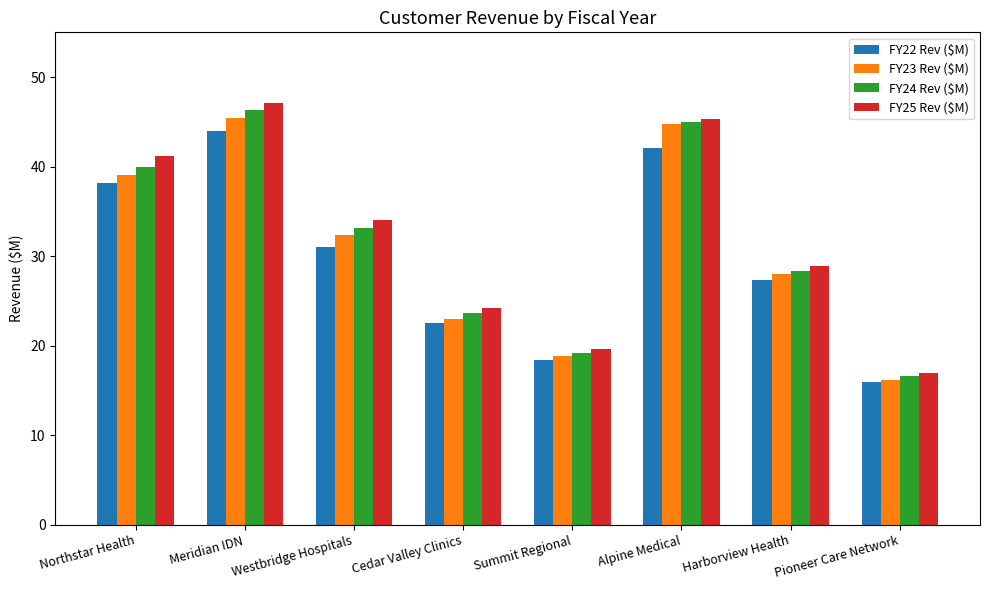

What is the difference between the FY22 Rev ($M) values at Summit Regional and Alpine Medical?

23.7